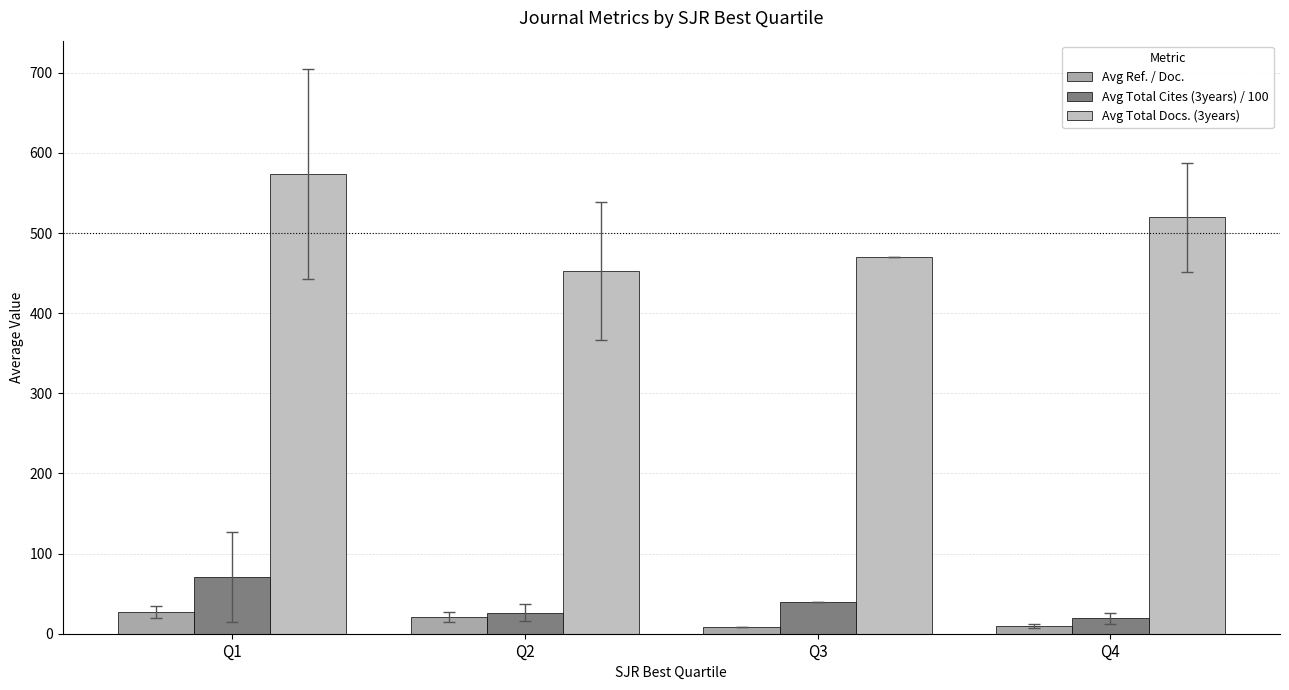

Which series has the widest spread of values?

Avg Total Docs. (3years)